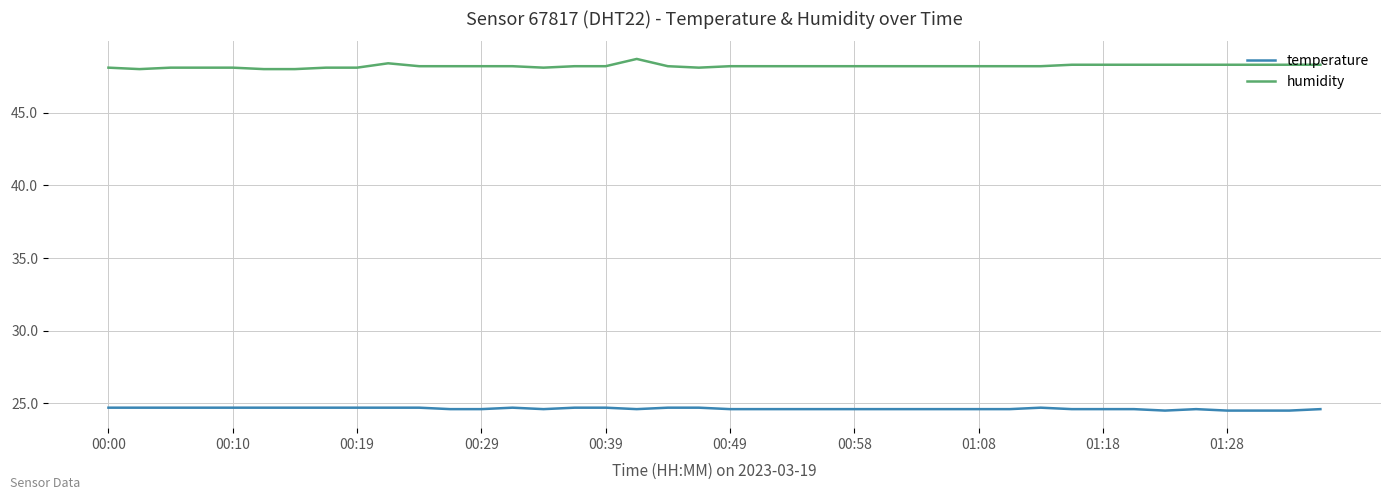

What is the greatest value displayed?

48.7